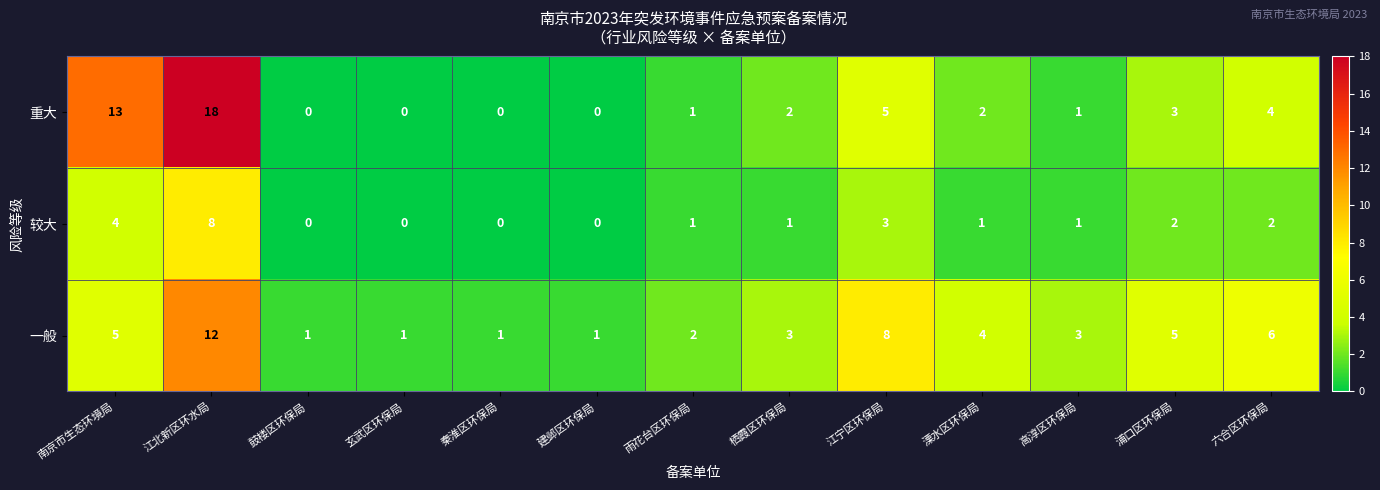

How many categories are shown in the chart?

13